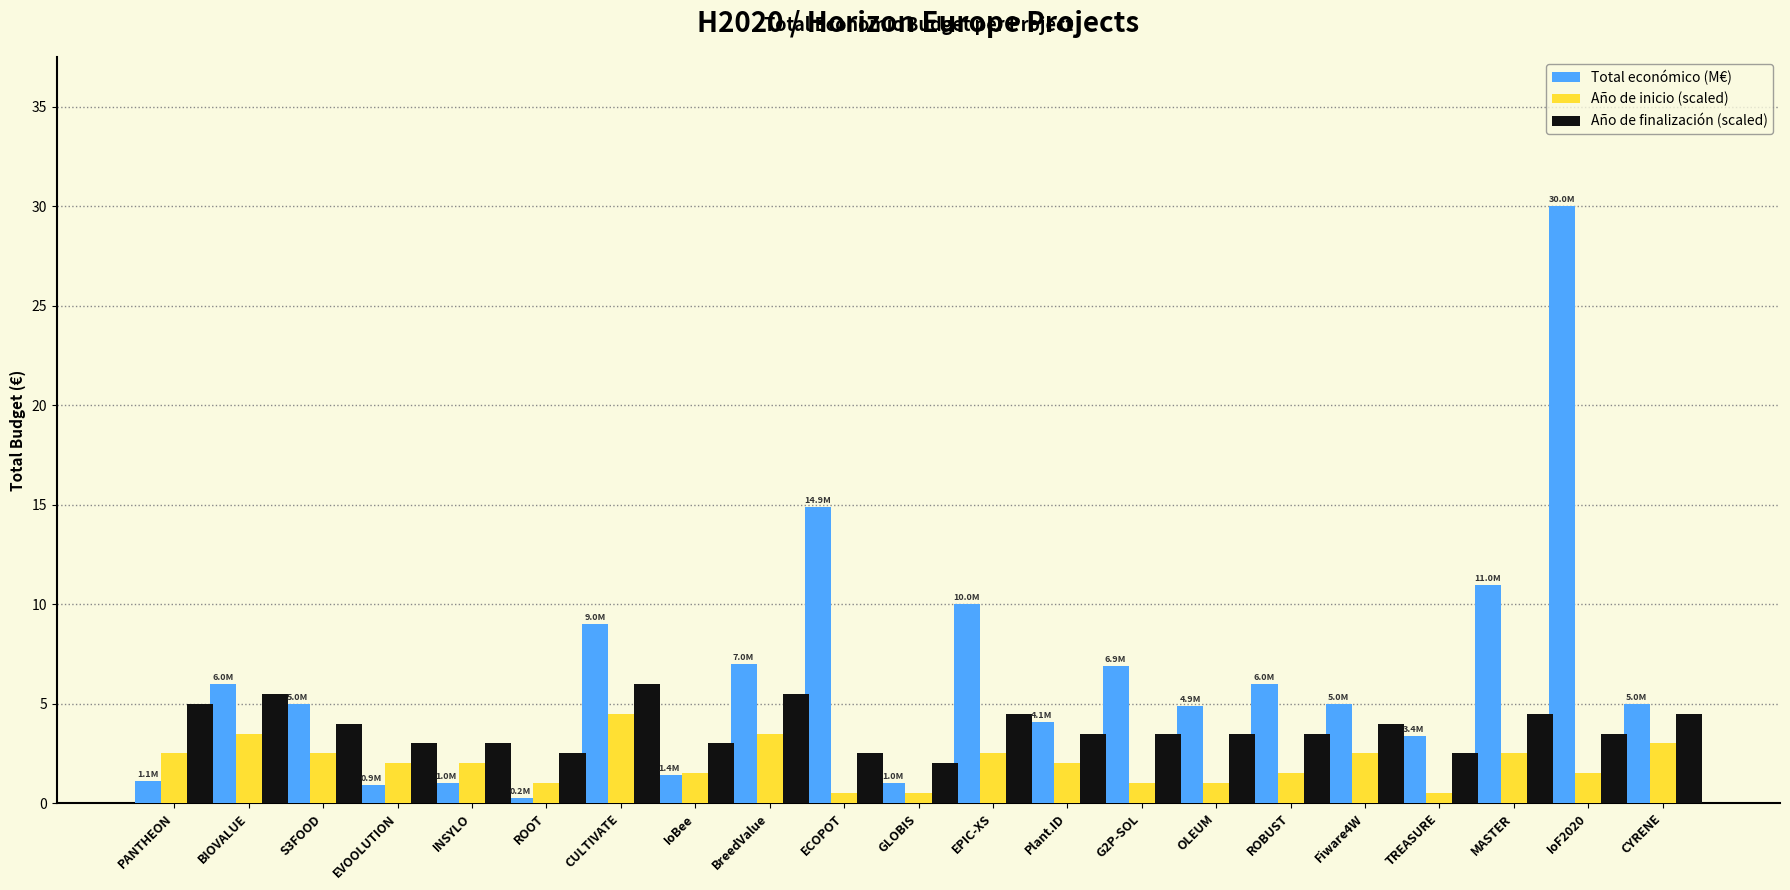

True or false: Total económico (M€) has a value of 1.0 at GLOBIS.

True